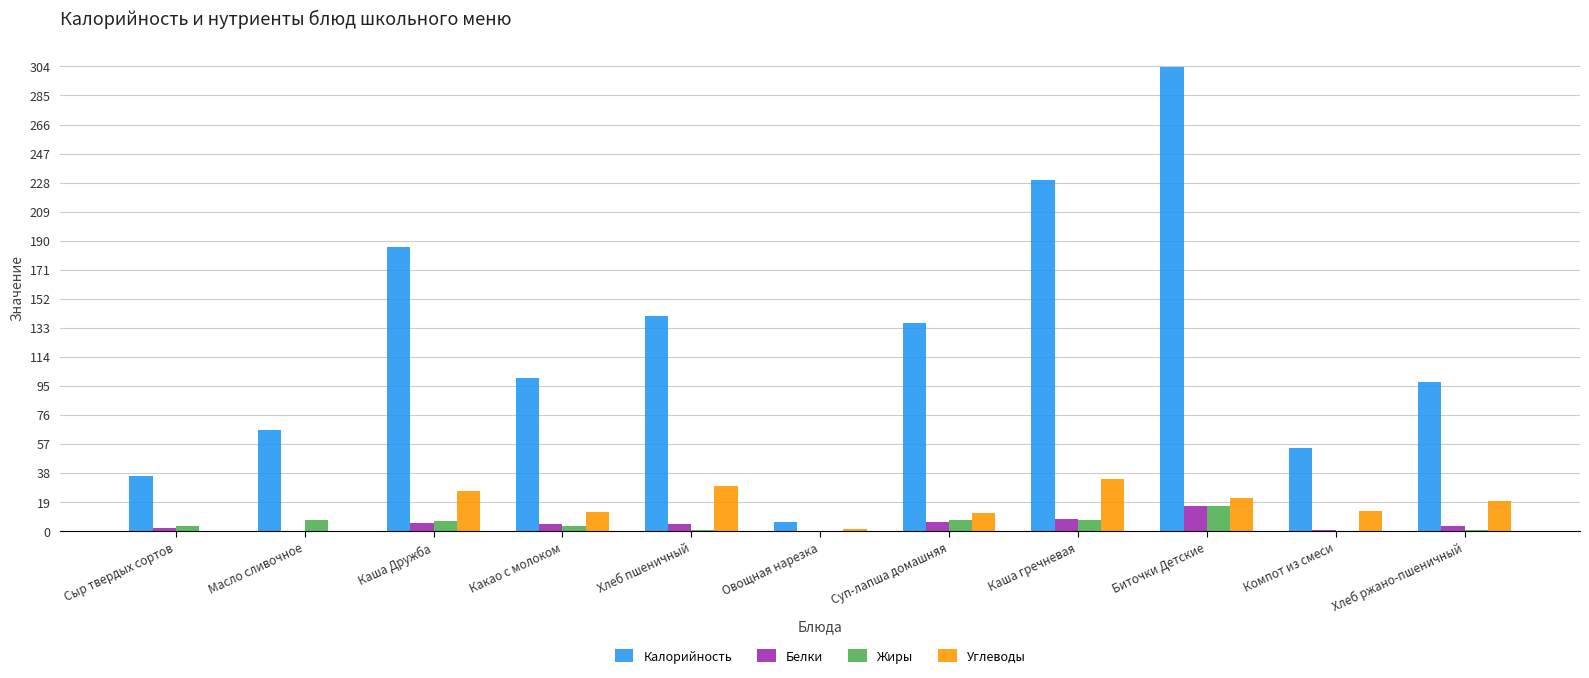

What is the greatest value displayed?

303.4